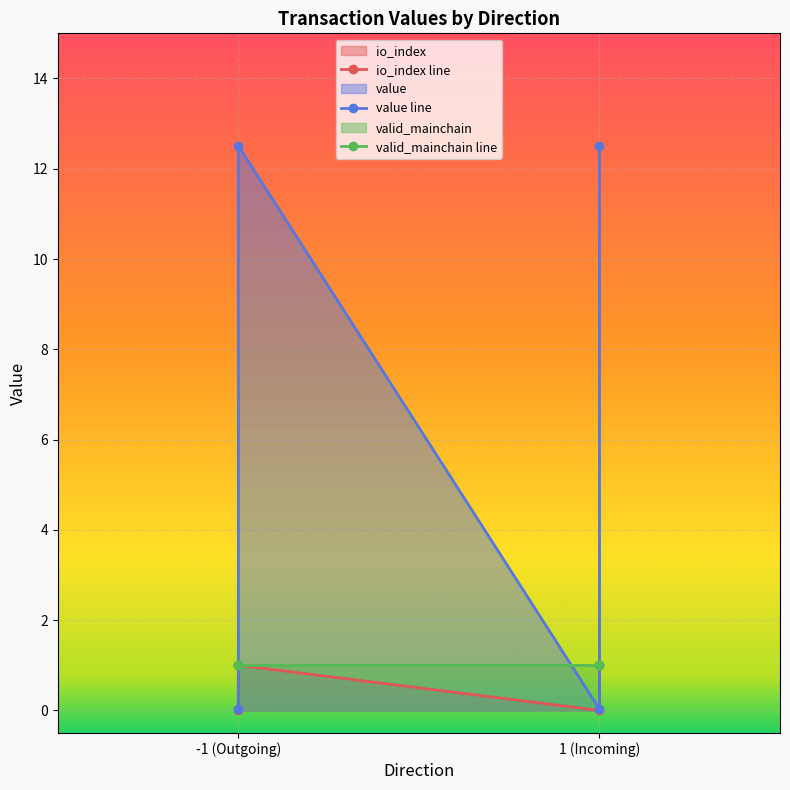

How many values in the value line series exceed 12?

2